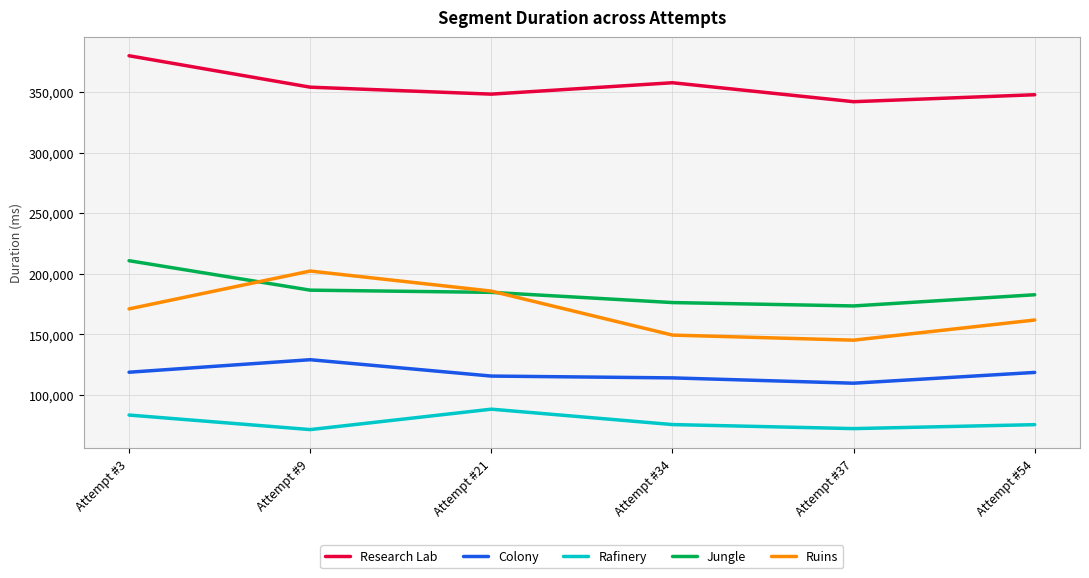

What are all the series names shown in the legend?

Research Lab, Colony, Rafinery, Jungle, Ruins